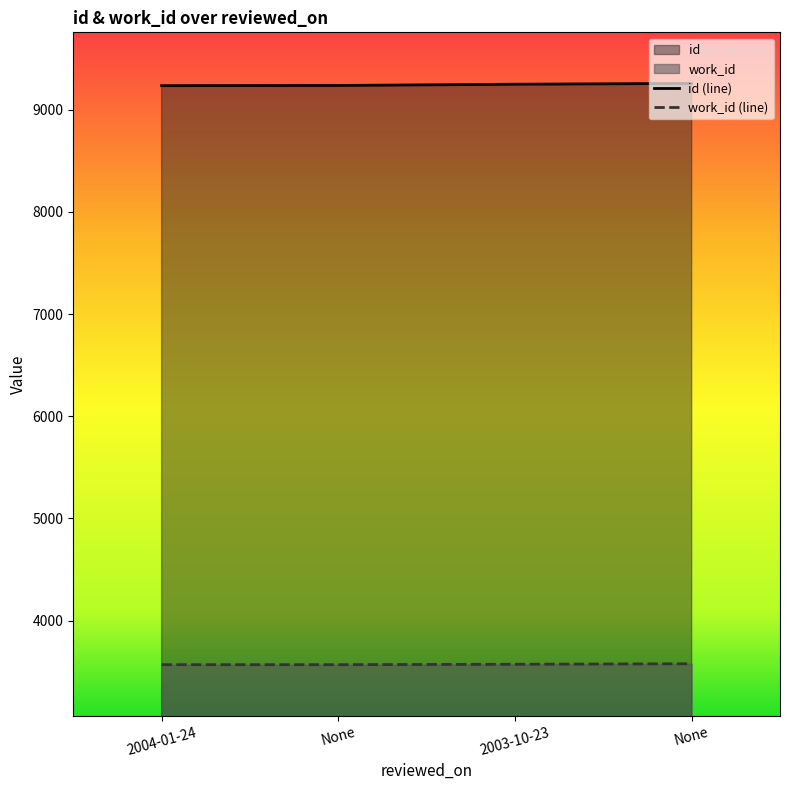

Reading left to right, list all the values displayed in this chart.

id: 2004-01-24=9236	None=9238	2003-10-23=9250	None=9258
work_id: 2004-01-24=3568	None=3568	2003-10-23=3572	None=3577